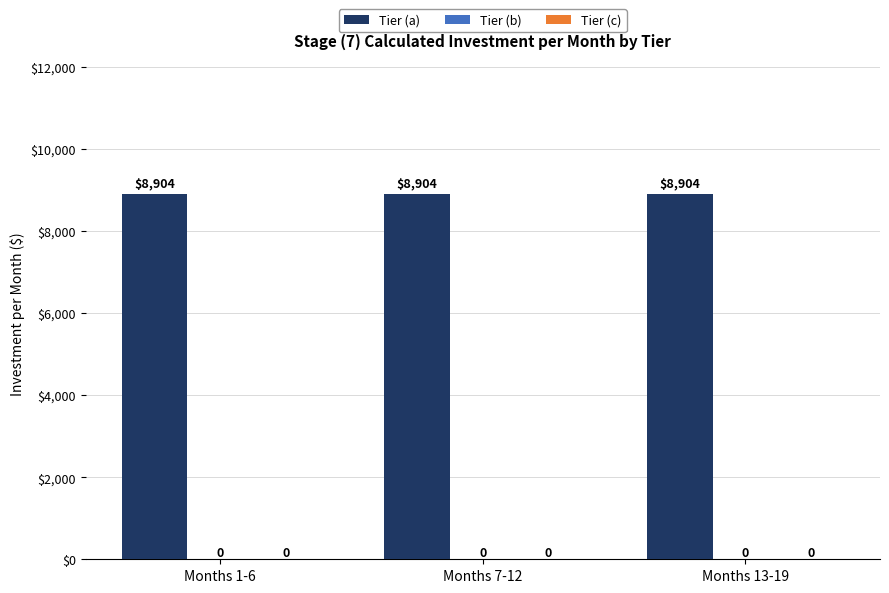

What is the label of the 2nd bar from the left?

Months 7-12